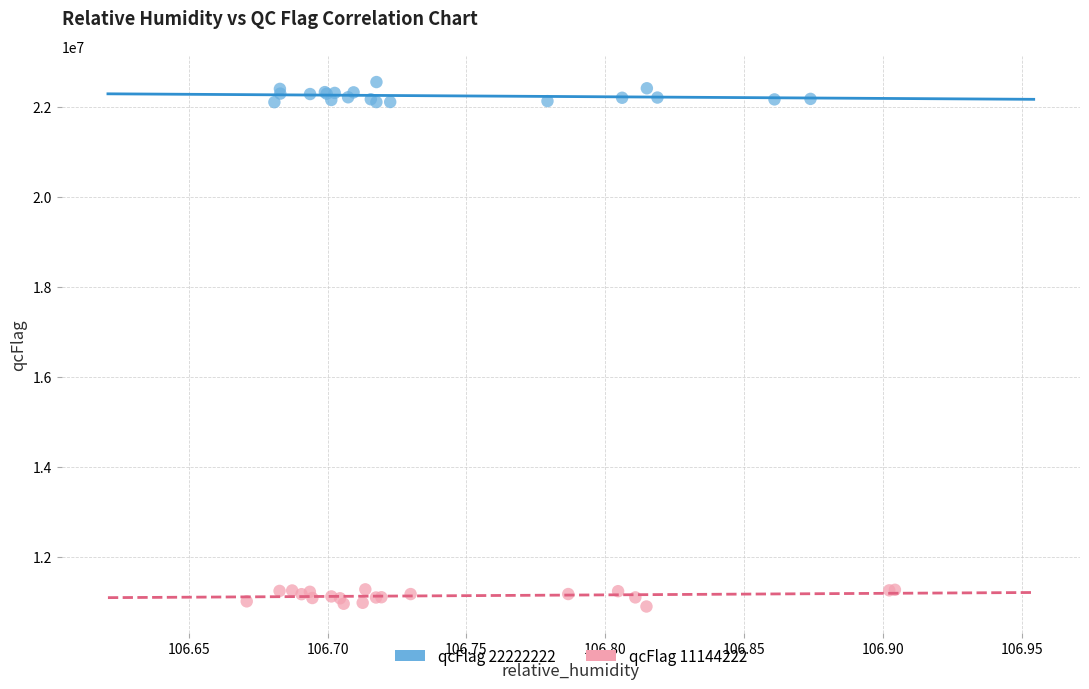

Which series contains the lowest Y value?

qcFlag 11144222